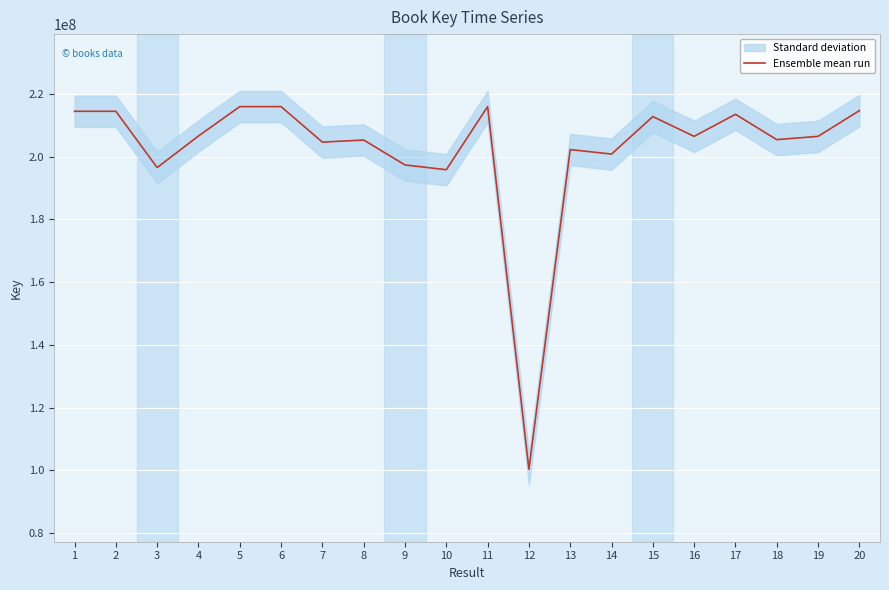

What is the maximum value shown in the chart?

215972334